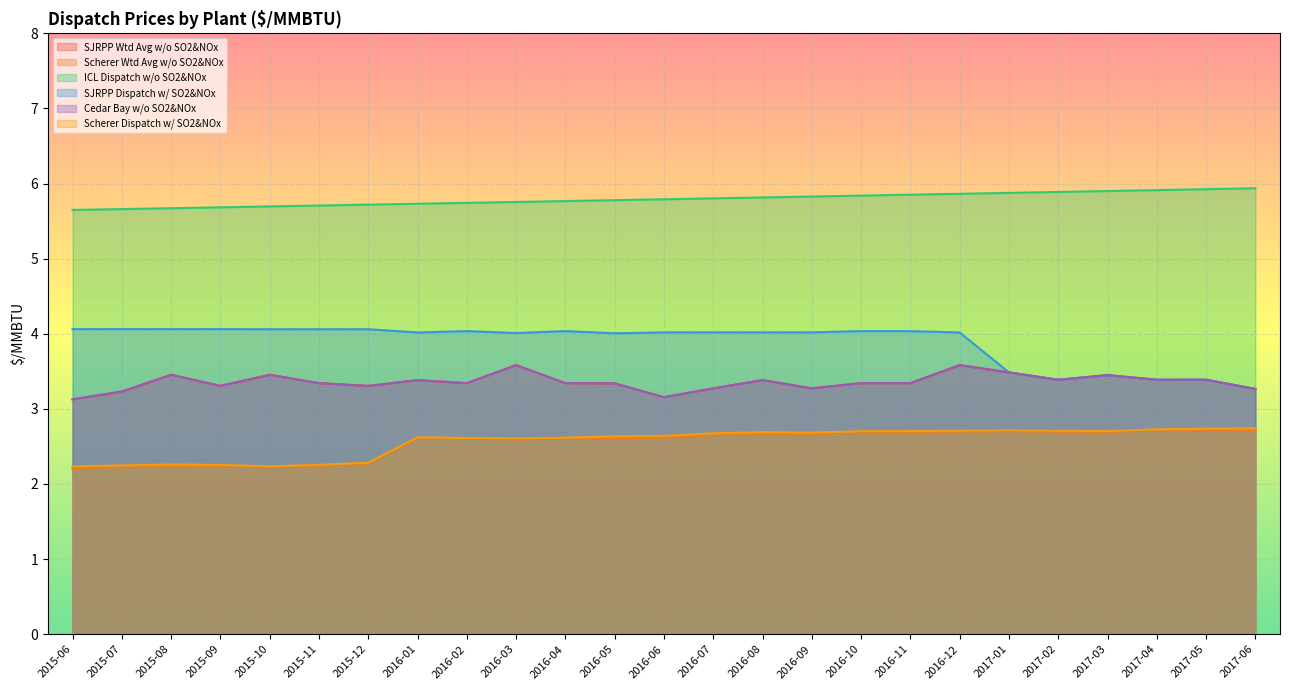

How many interior local peaks does the Scherer Wtd Avg w/o SO2&NOx series have?

5